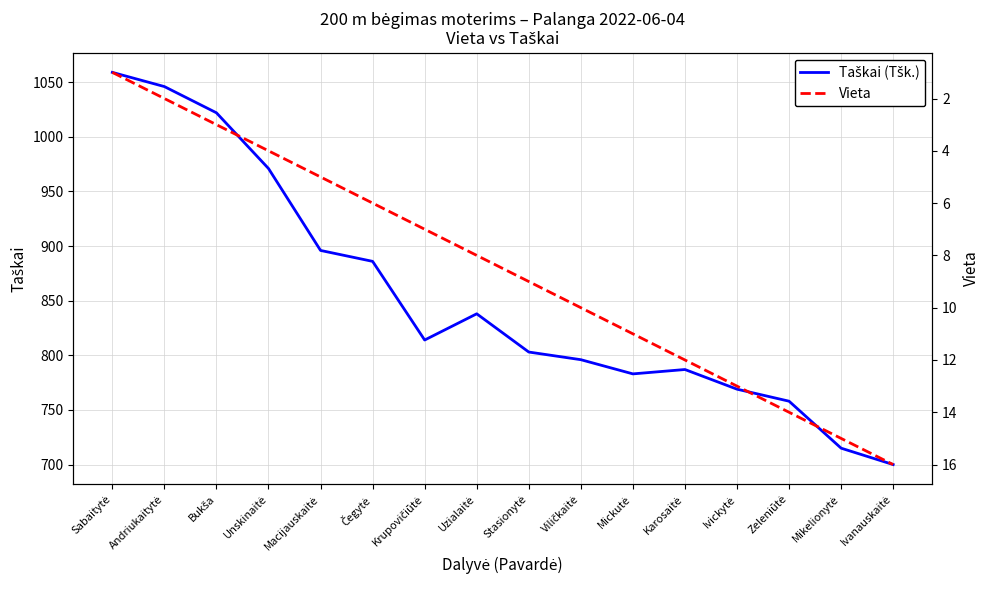

The value of Taškai (Tšk.) at Karosaitė is 787. True or false?

True